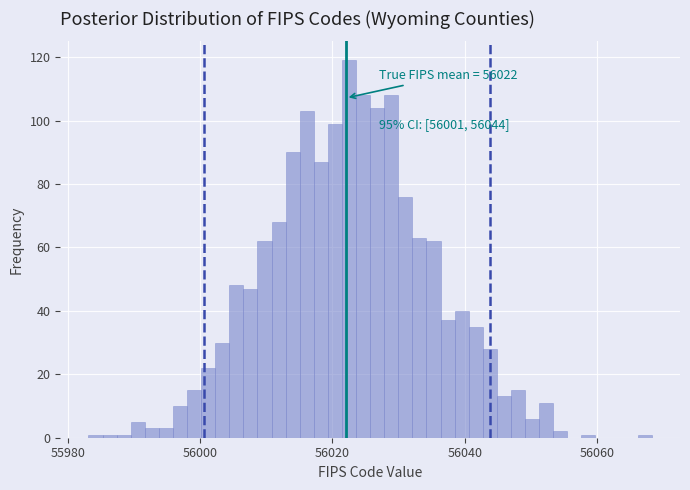

Around what value on the x-axis is the tallest bar? Give the approximate position of its centre, as read against the axis.

56022